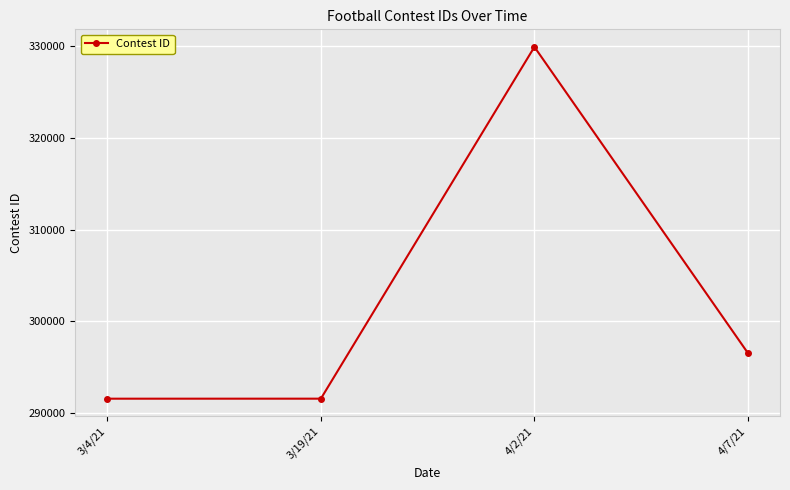

How many data points does each series have?

4